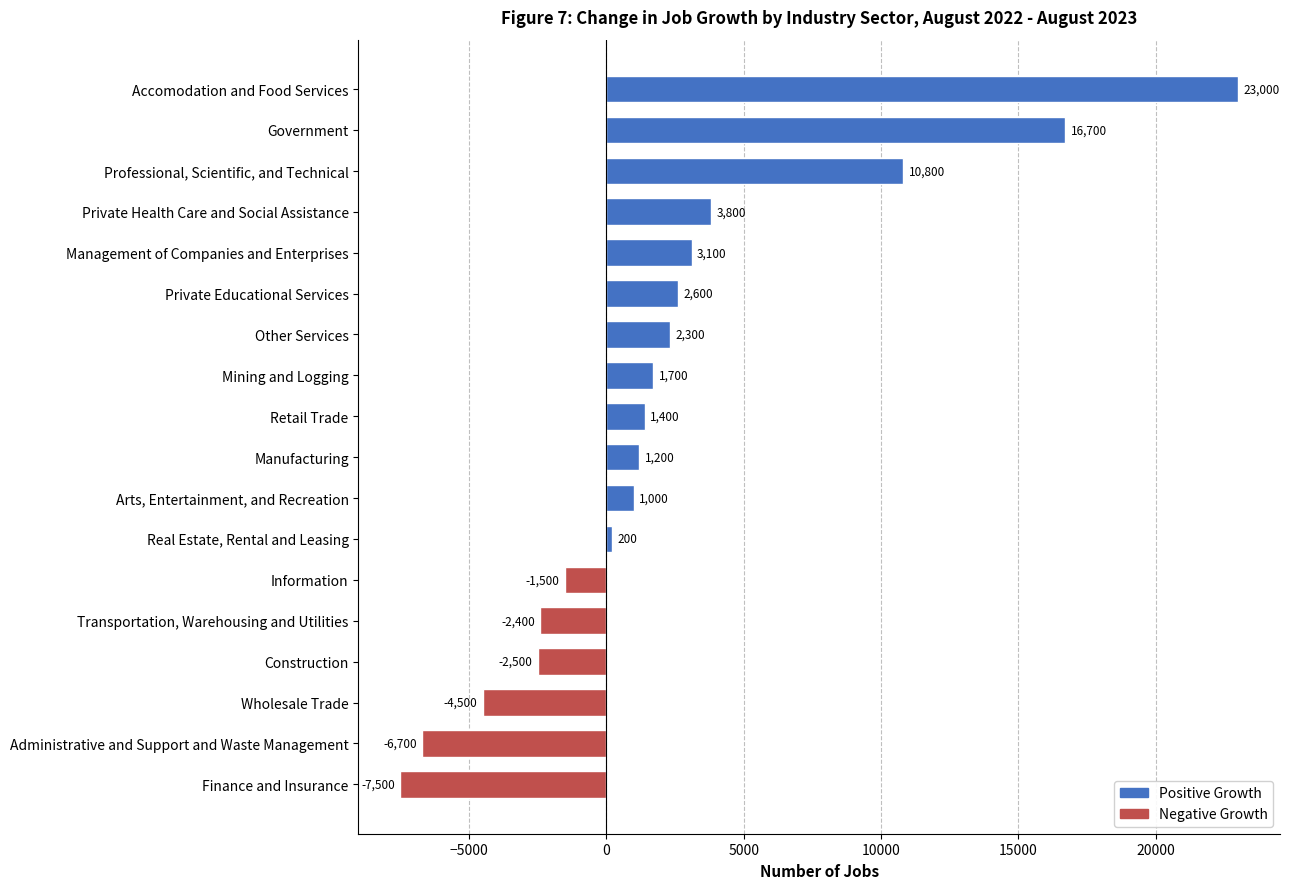

What is the sum of all values?

42700